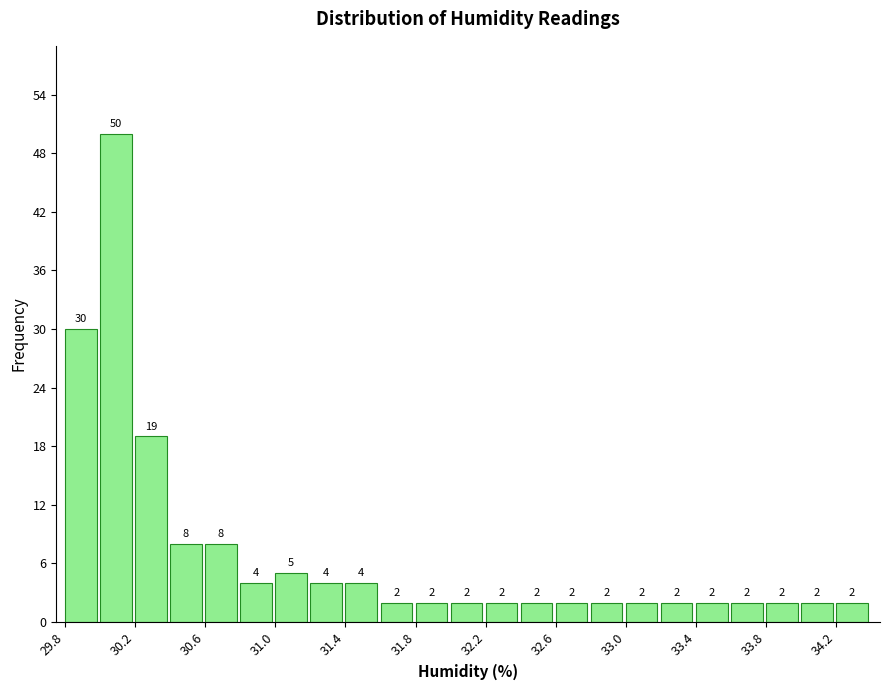

Reading left to right, list every bar in this chart as the range it spans on the x-axis followed by its height.

29.8 to 30.0: 30
30.0 to 30.2: 50
30.2 to 30.4: 19
30.4 to 30.6: 8
30.6 to 30.8: 8
30.8 to 31.0: 4
31.0 to 31.2: 5
31.2 to 31.4: 4
31.4 to 31.6: 4
31.6 to 31.8: 2
31.8 to 32.0: 2
32.0 to 32.2: 2
32.2 to 32.4: 2
32.4 to 32.6: 2
32.6 to 32.8: 2
32.8 to 33.0: 2
33.0 to 33.2: 2
33.2 to 33.4: 2
33.4 to 33.6: 2
33.6 to 33.8: 2
33.8 to 34.0: 2
34.0 to 34.2: 2
34.2 to 34.4: 2